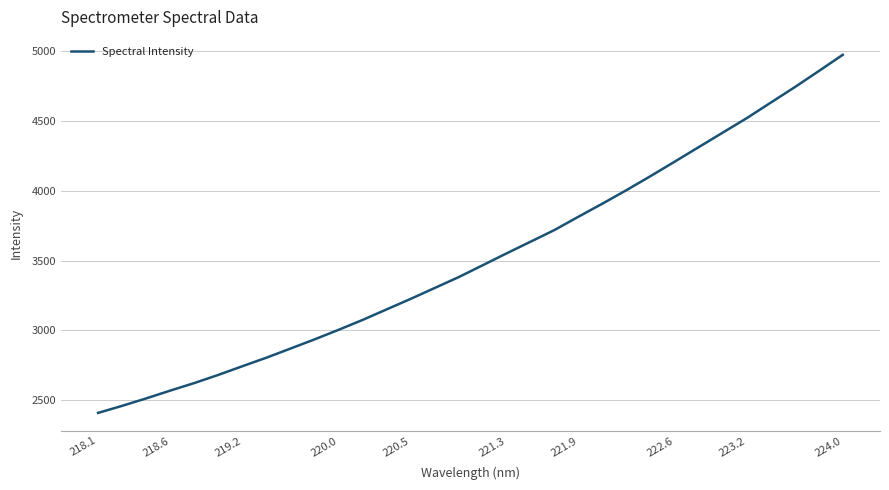

What is the difference between the maximum and minimum values?

2564.6